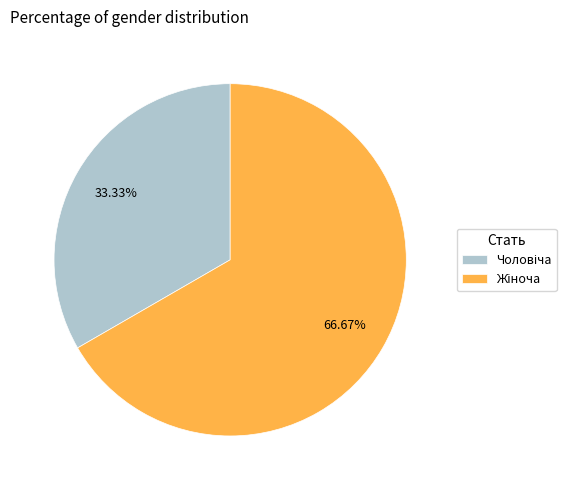

Is there a majority slice in this chart?

Yes